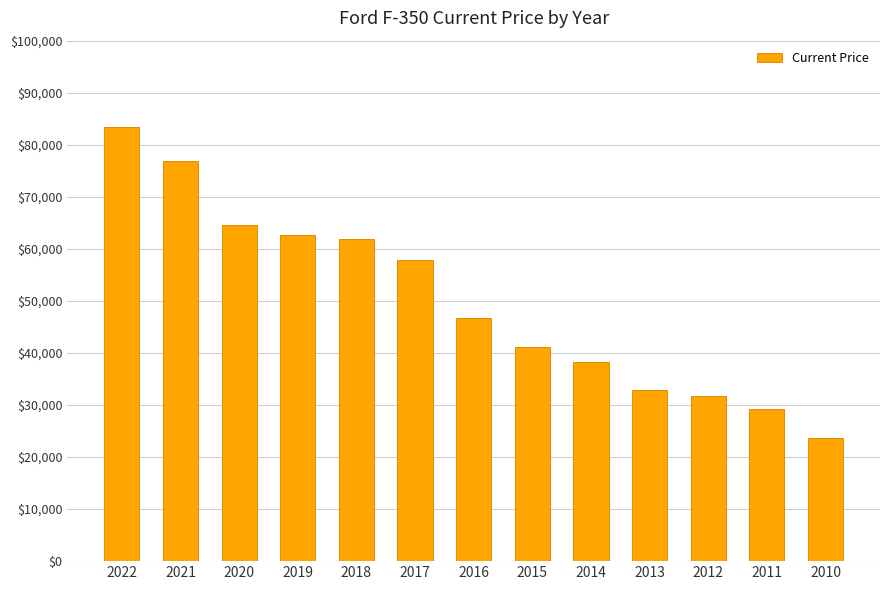

Reading left to right, transcribe all the data shown in this chart.

2022=83445	2021=76959	2020=64522	2019=62587	2018=61889	2017=57843	2016=46769	2015=41123	2014=38233	2013=32922	2012=31820	2011=29273	2010=23573